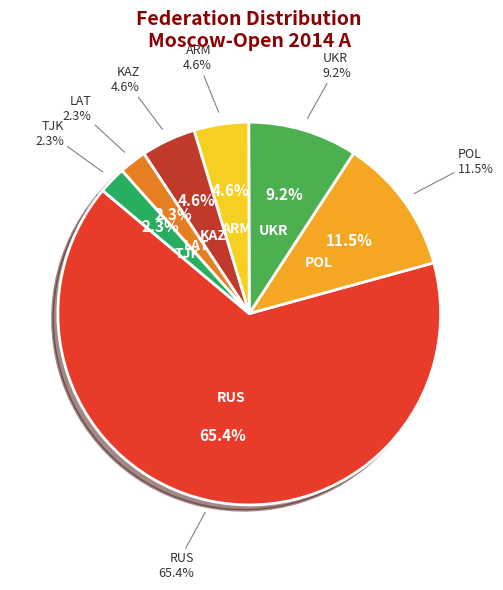

What portion of the pie excludes UKR?

90.8%